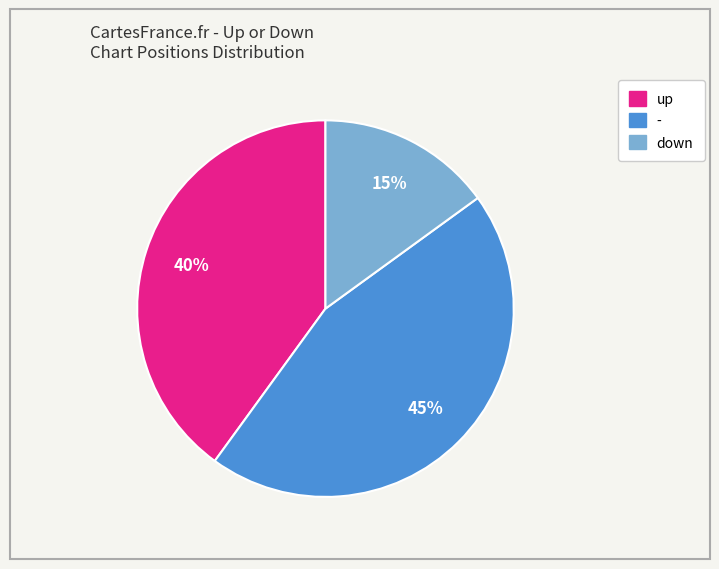

Does any single category account for the majority?

No